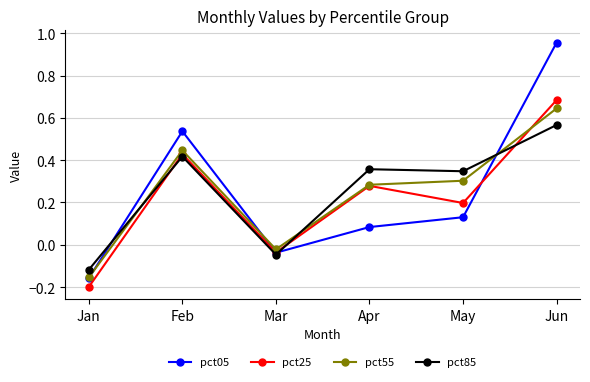

At which category does pct25 reach its first local valley?

Mar